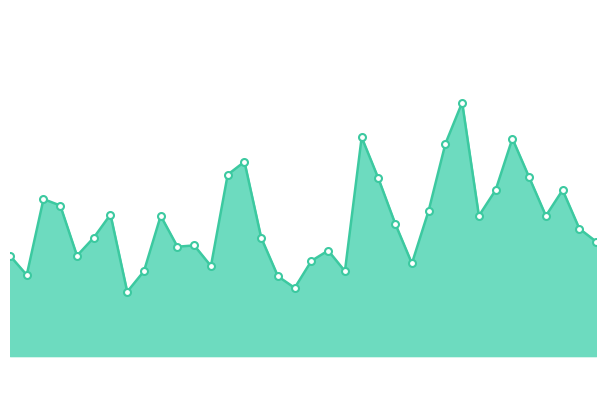

How many lines are shown in the chart?

1